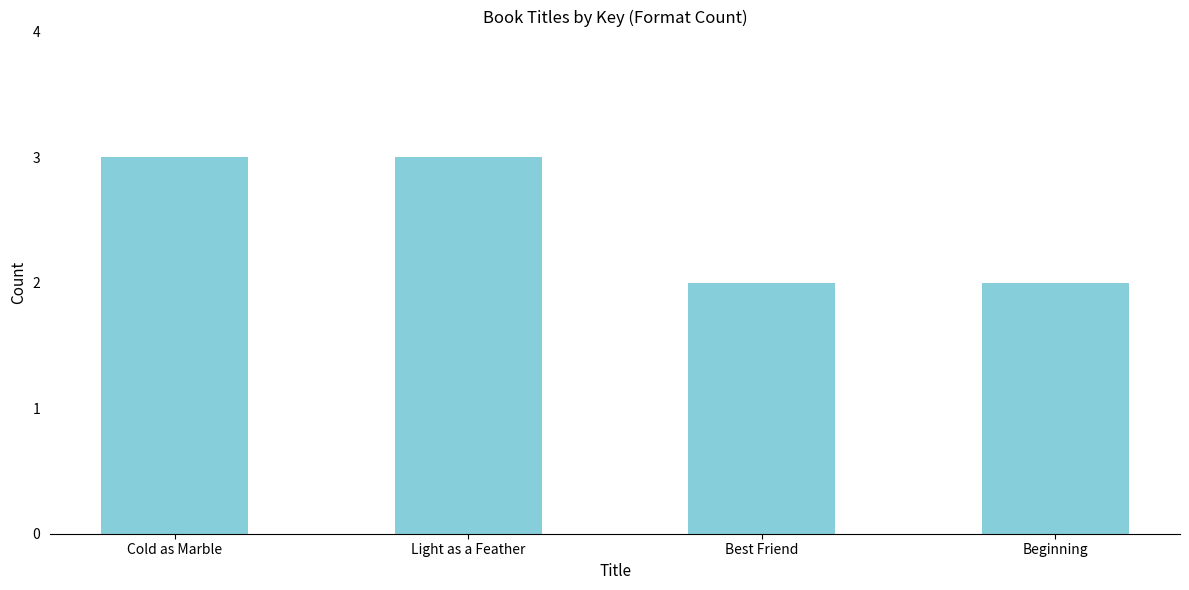

What position from the right is Light as a Feather?

3